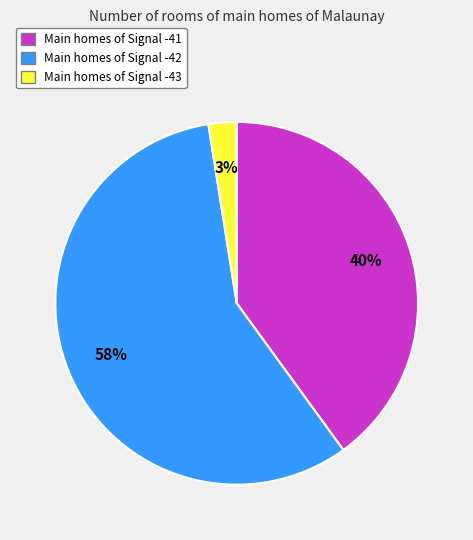

Does any single category account for the majority?

Yes